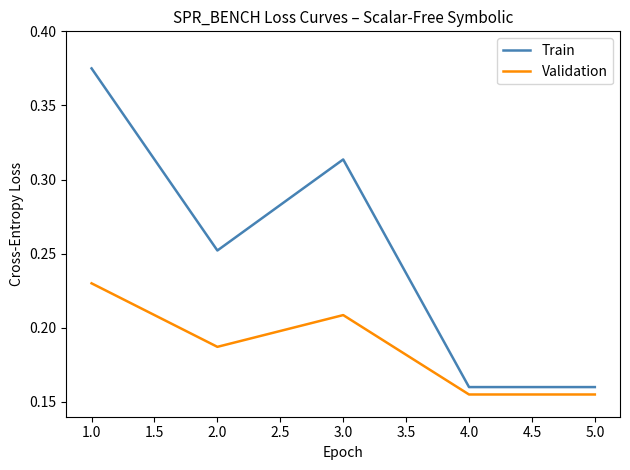

What is the difference between the second highest and second lowest values in the Validation series?

0.1